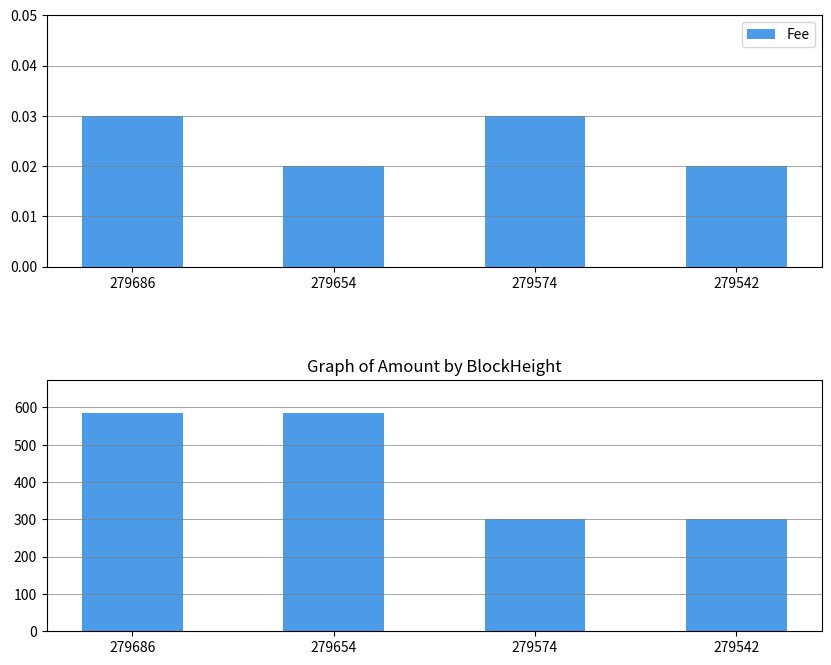

True or false: Fee has a value of 0.1 at 279686.

False